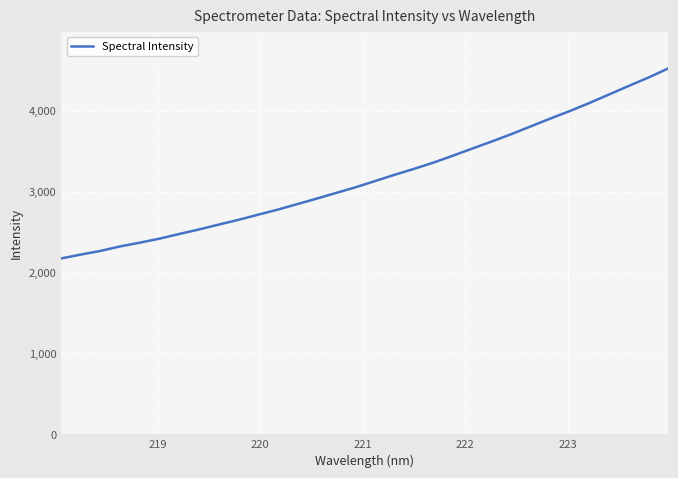

How many lines are shown in the chart?

1